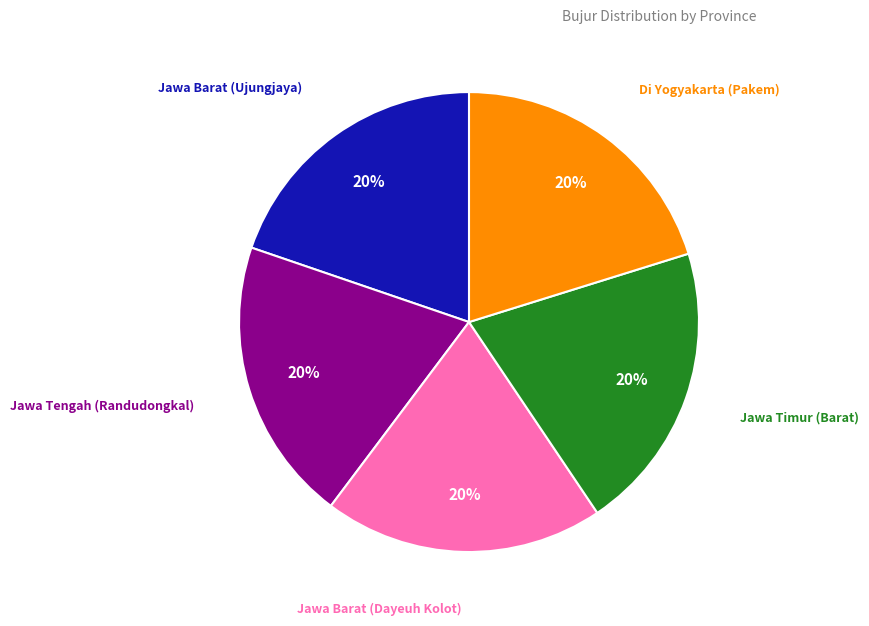

Is there any slice that represents more than half of the pie?

No